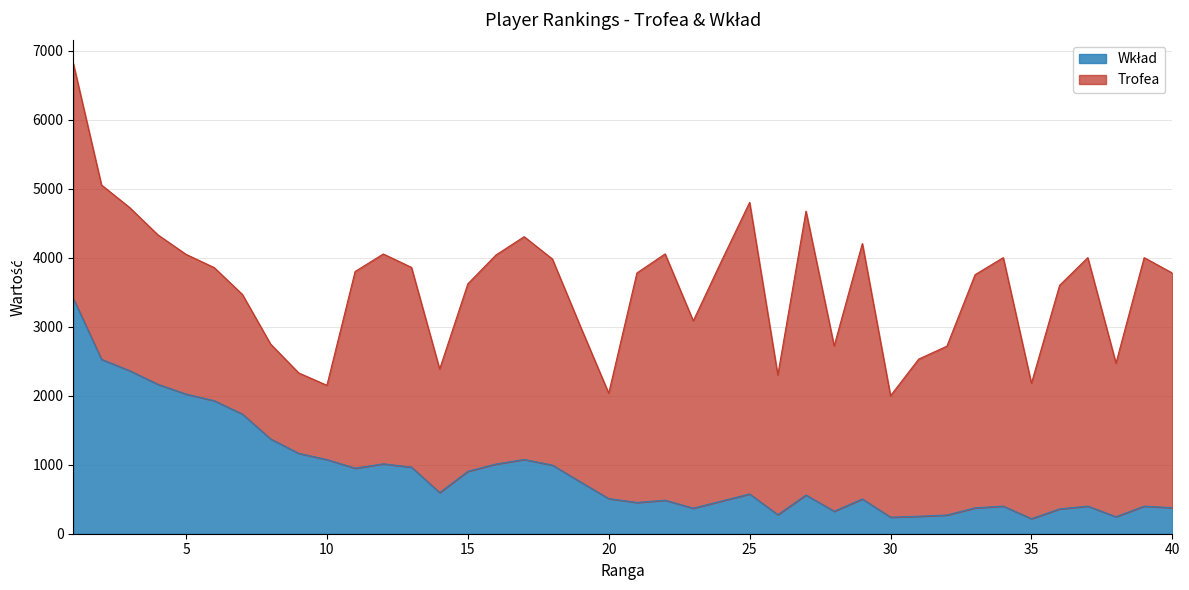

Between 26 and 37, which is larger?

37